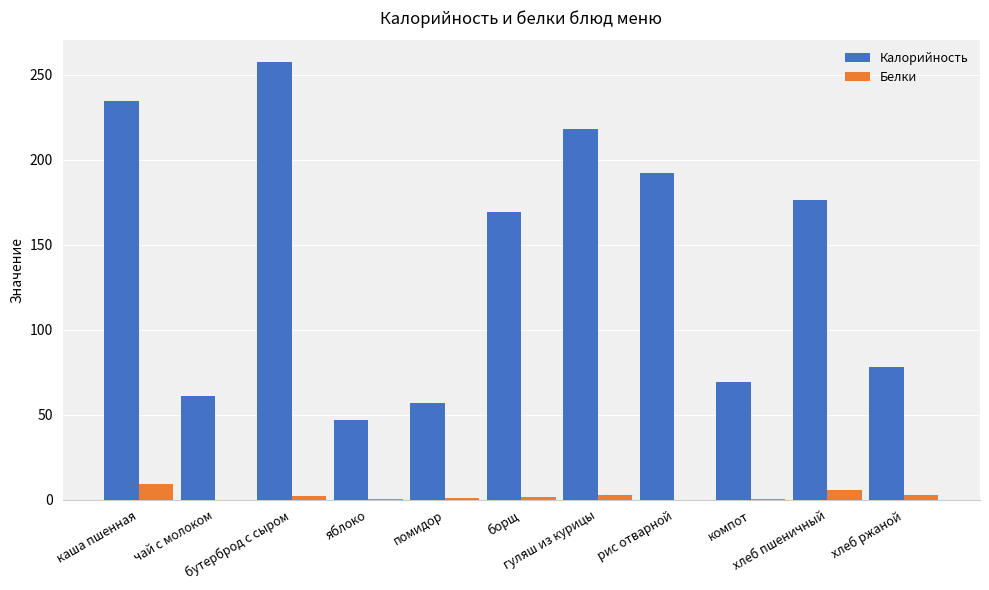

Between каша пшенная and хлеб пшеничный, which series saw the biggest shift?

Калорийность